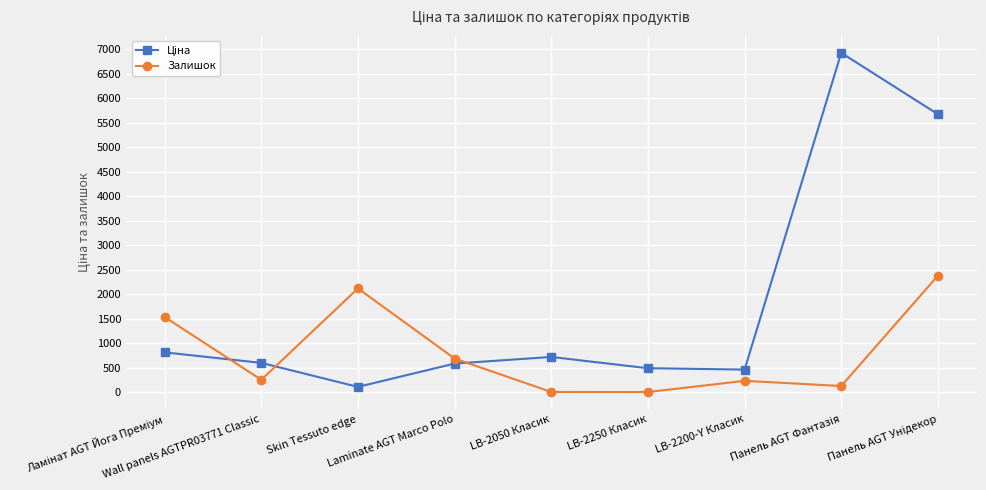

What is the value of the Залишок point at the 9th from the left?

2382.0